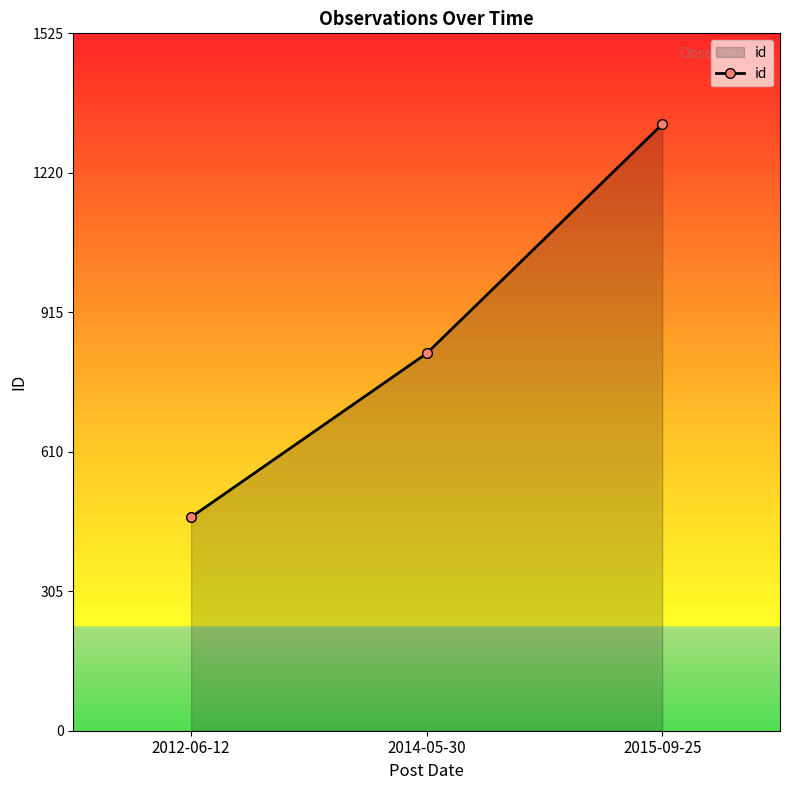

Reading right to left, extract all data points from this chart.

1326	825	467